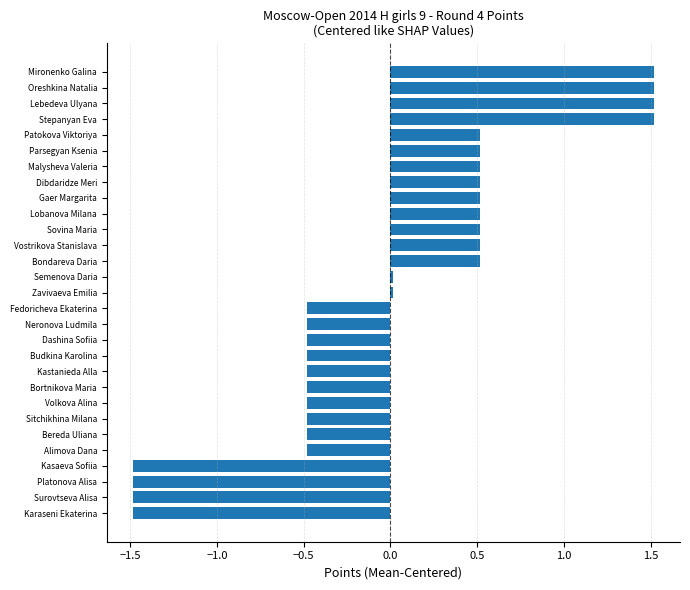

What value does the data have at Neronova Ludmila?

-0.5